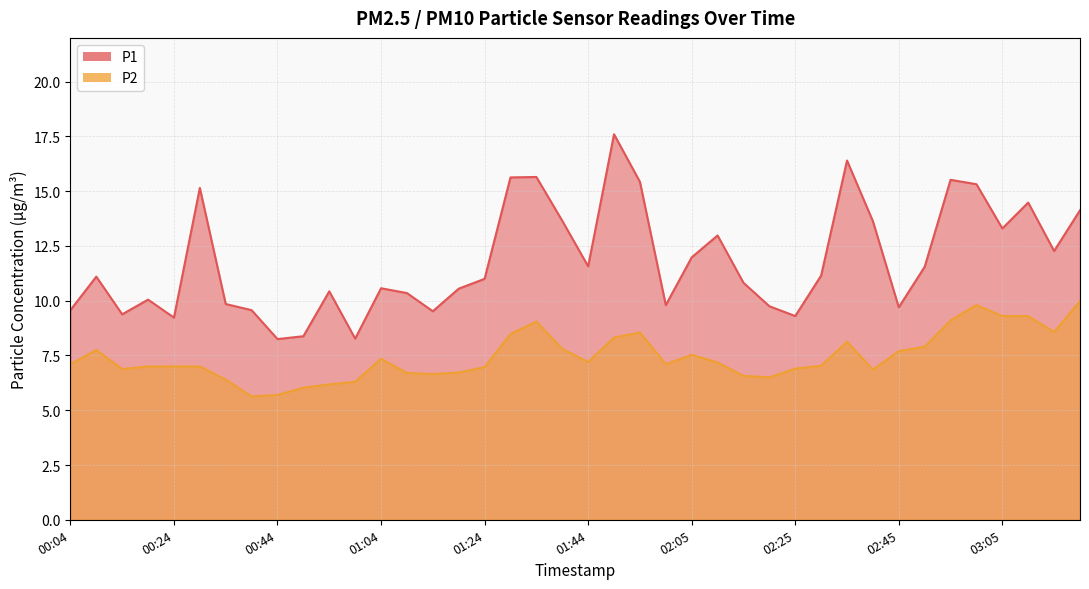

Between 01:50 and 02:40, which series saw the biggest shift?

P1